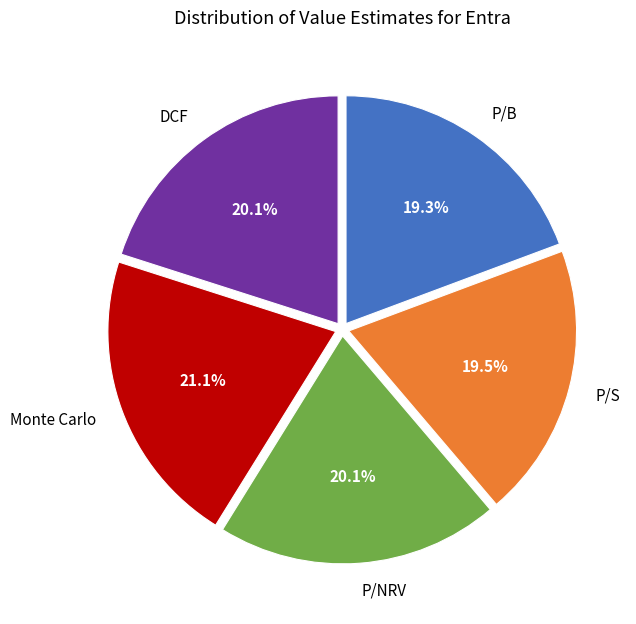

To the nearest percent, what is the difference between the largest and smallest slice percentages?

2%